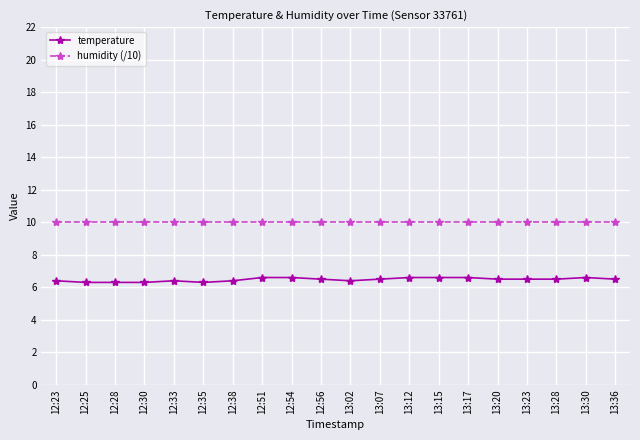

What is the difference between the highest and lowest values at 13:23?

3.5